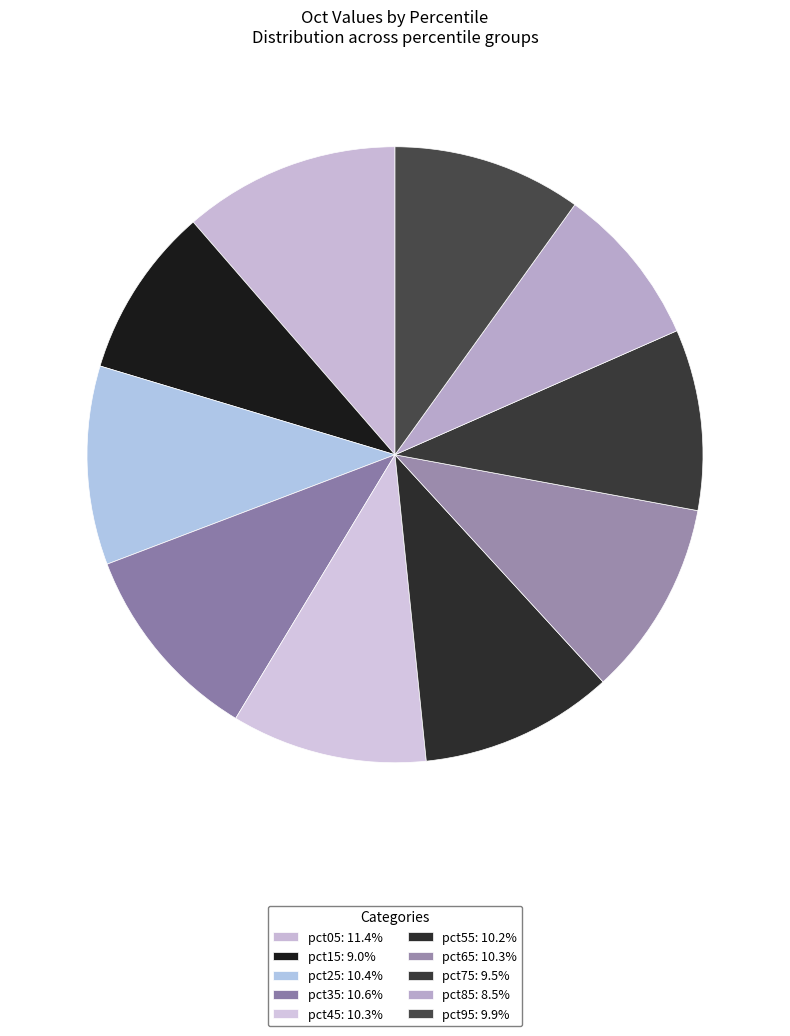

Which has a higher value, pct15 or pct45?

pct45